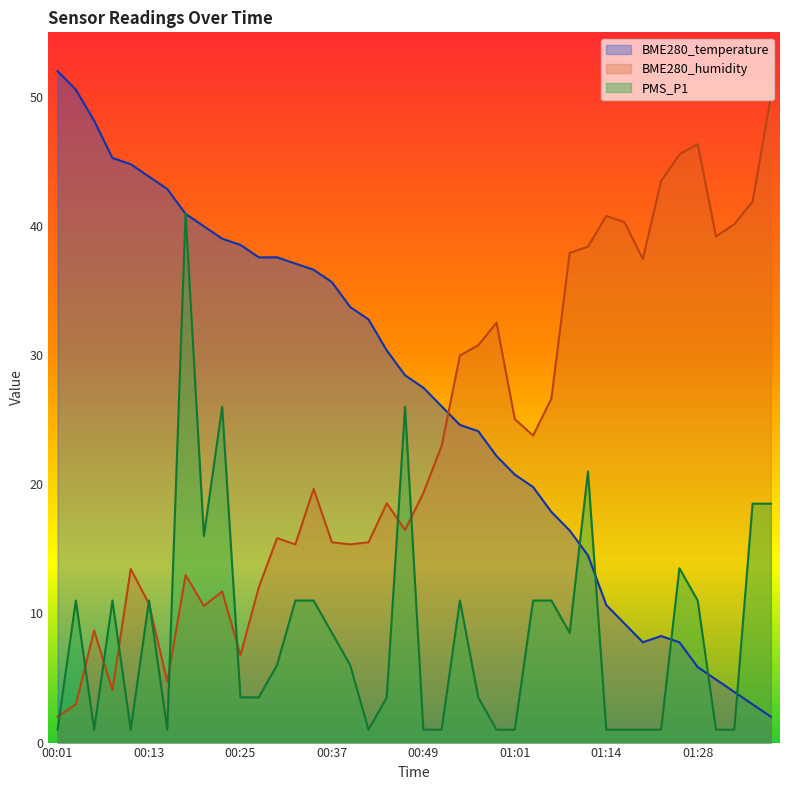

Is the value of BME280_humidity at 00:42 greater than the value of PMS_P1 at 01:22?

Yes